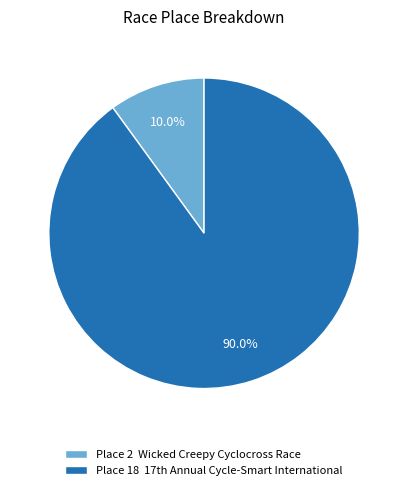

Rank the categories by value from highest to lowest.

Place 18 17th Annual Cycle-Smart International, Place 2 Wicked Creepy Cyclocross Race